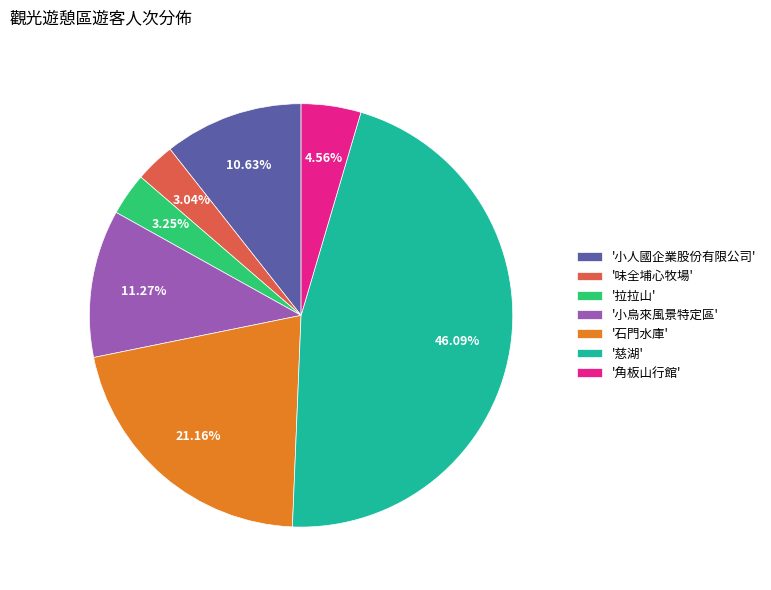

Is there a majority slice in this chart?

No